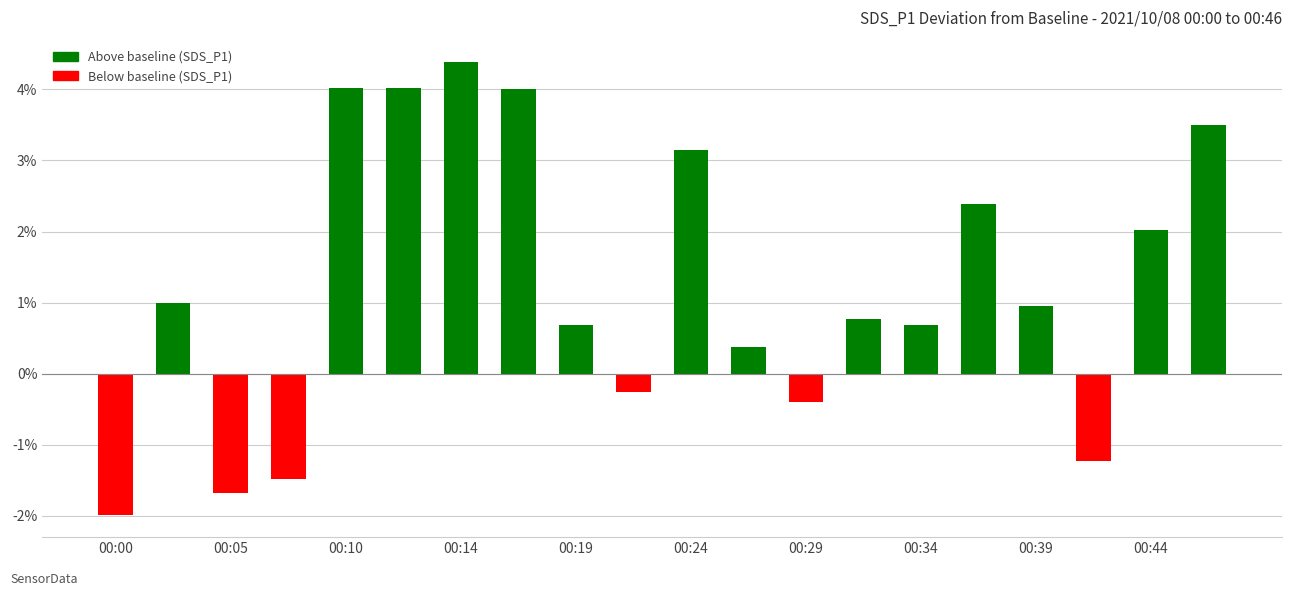

What is the value of the 8th bar from the left?

4.0